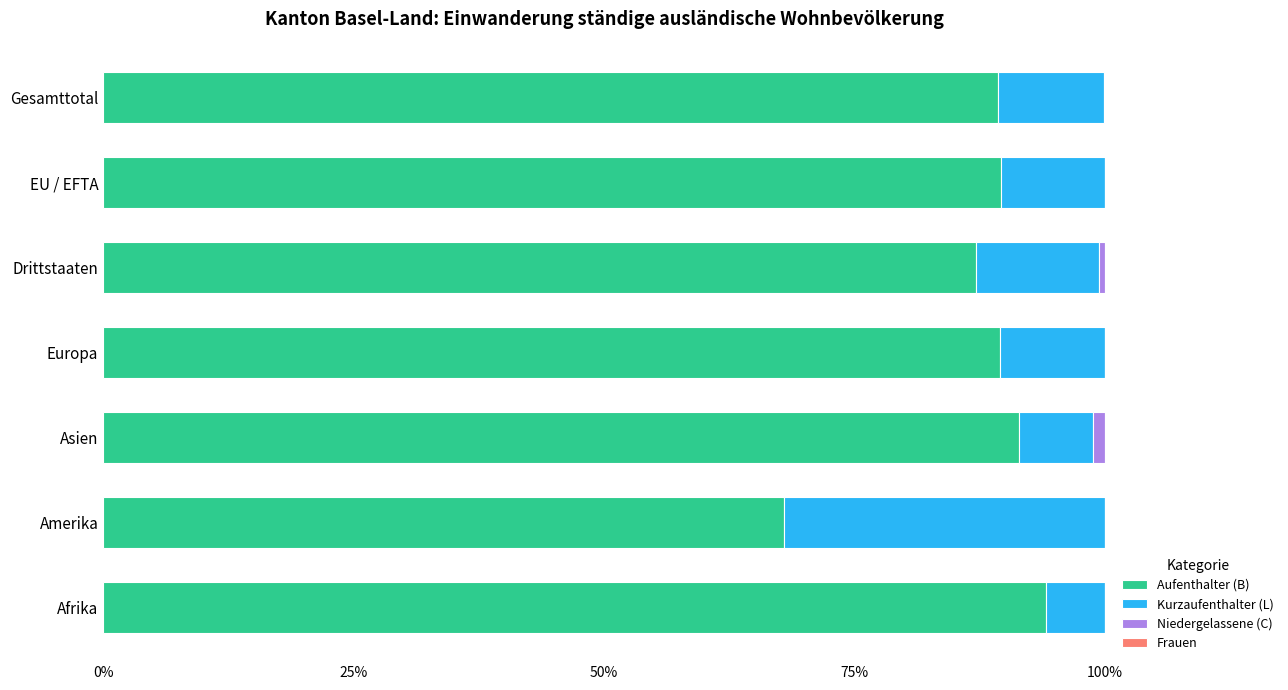

What is the value of the Frauen bar at the 7th from the left?

5.9